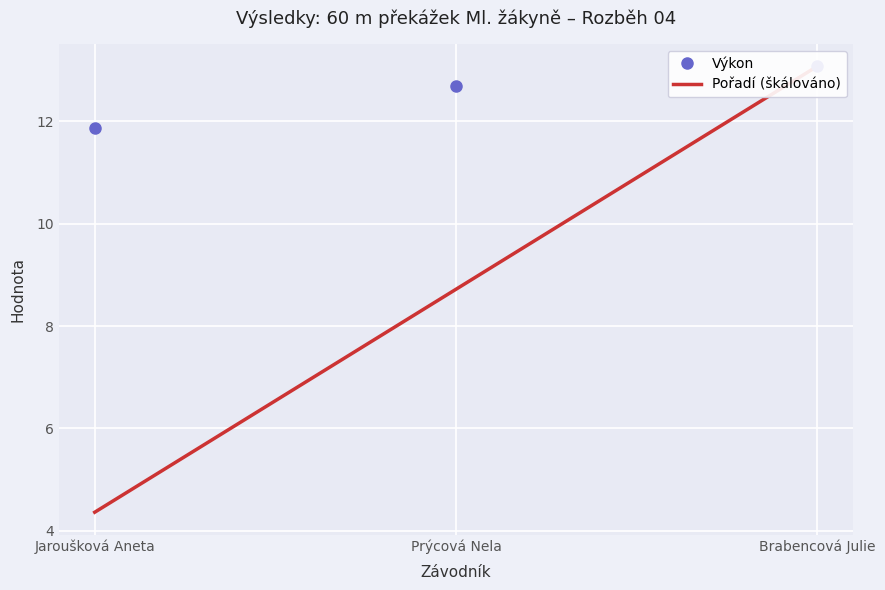

What value does the Výkon series have at Jaroušková Aneta?

11.9